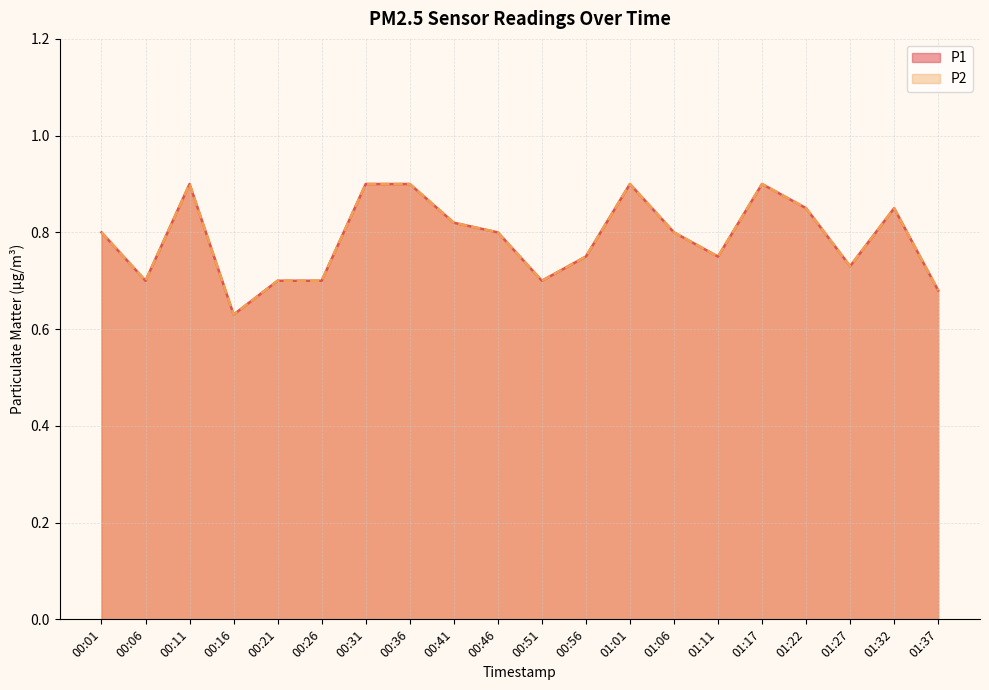

Reading right to left, transcribe all the data shown in this chart.

P1: 0.7	0.8	0.7	0.8	0.9	0.8	0.8	0.9	0.8	0.7	0.8	0.8	0.9	0.9	0.7	0.7	0.6	0.9	0.7	0.8
P2: 0.7	0.8	0.7	0.8	0.9	0.8	0.8	0.9	0.8	0.7	0.8	0.8	0.9	0.9	0.7	0.7	0.6	0.9	0.7	0.8